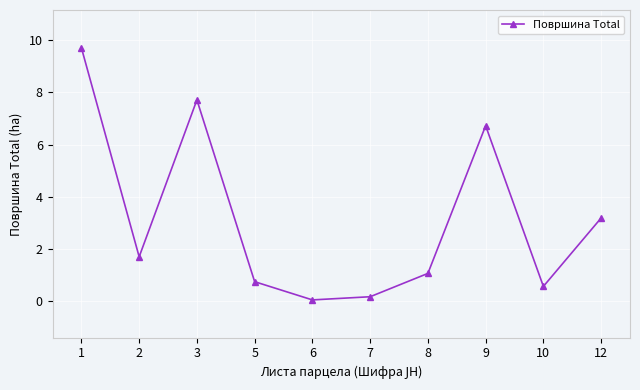

List the labels in order of value, largest first.

1, 3, 9, 12, 2, 8, 5, 10, 7, 6